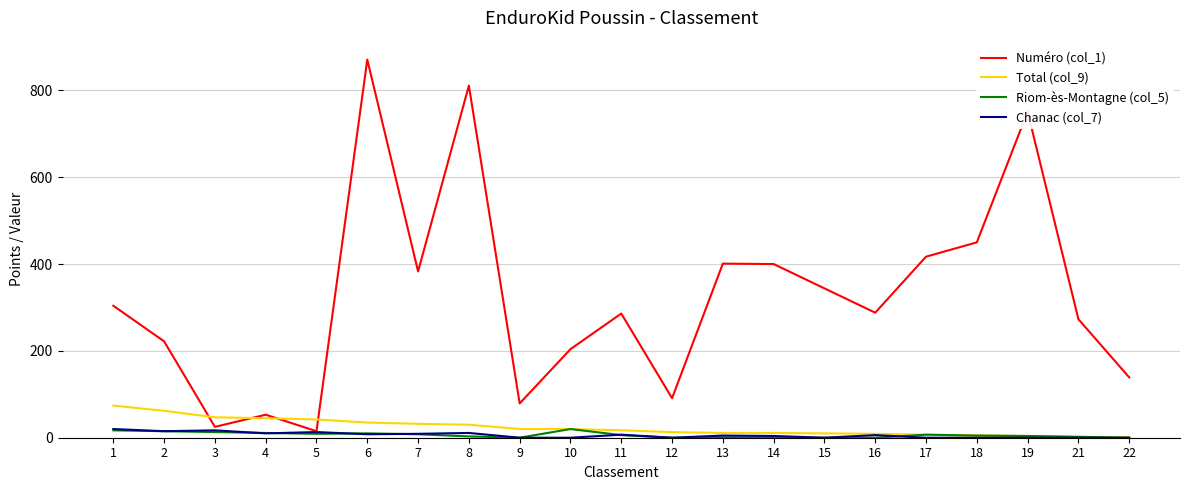

How many lines are shown in the chart?

4